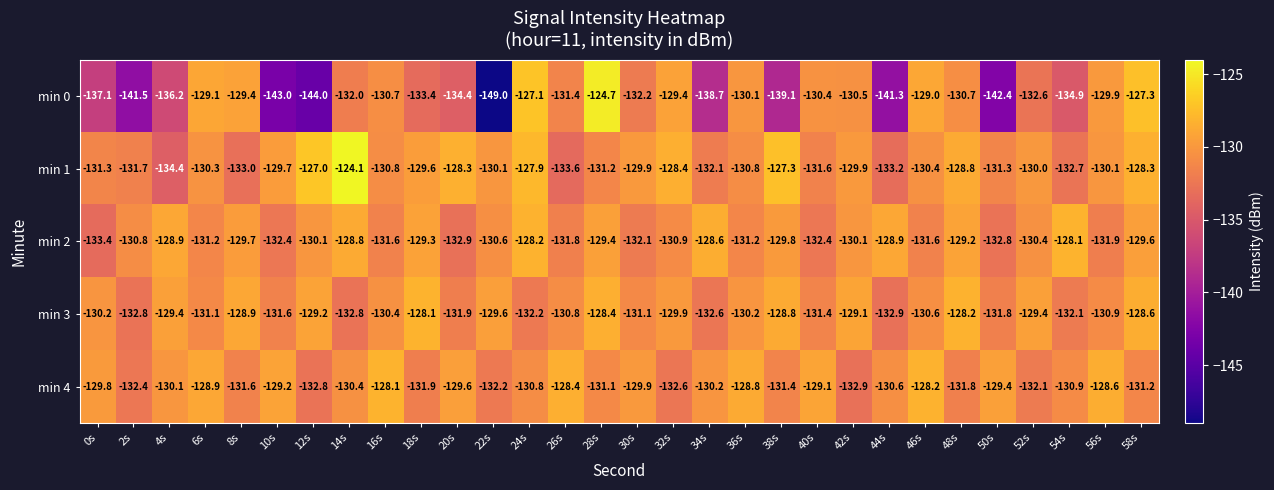

At which category is the sum across all series the highest?

28s